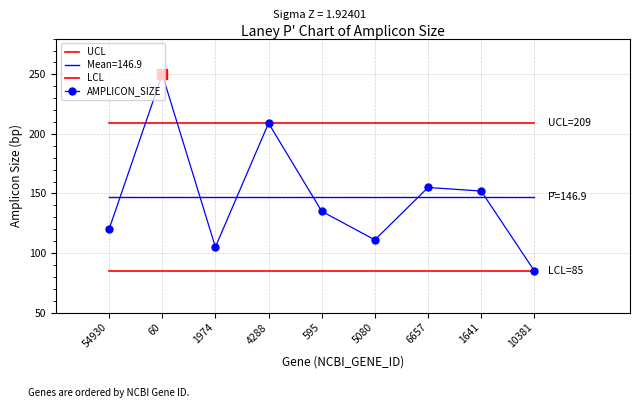

Between 5080 and 595, which is larger?

5080